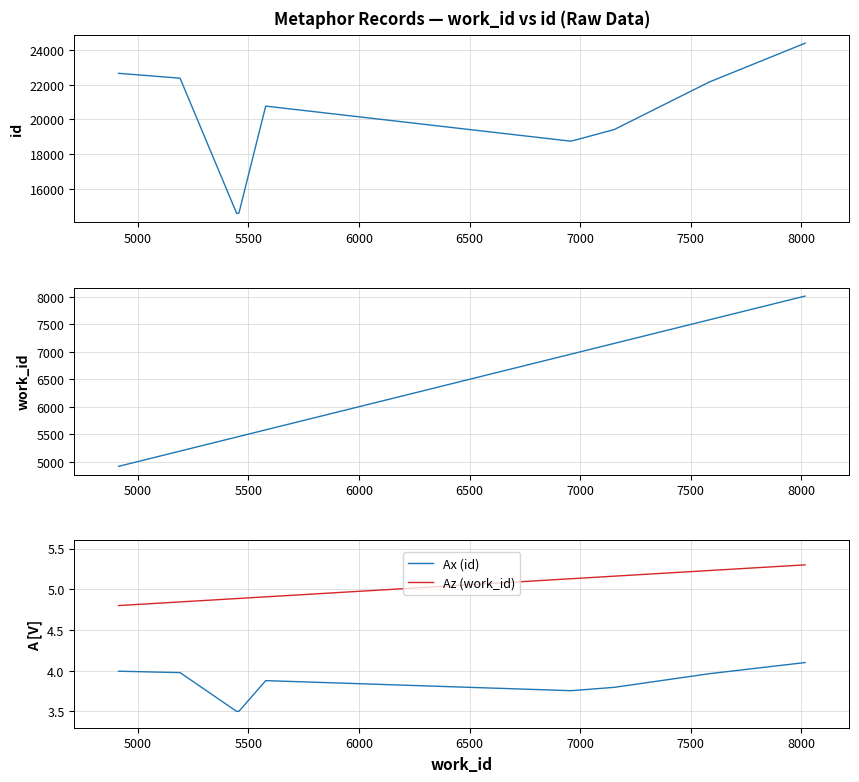

True or false: work_id and Az (work_id) cross at least once.

False